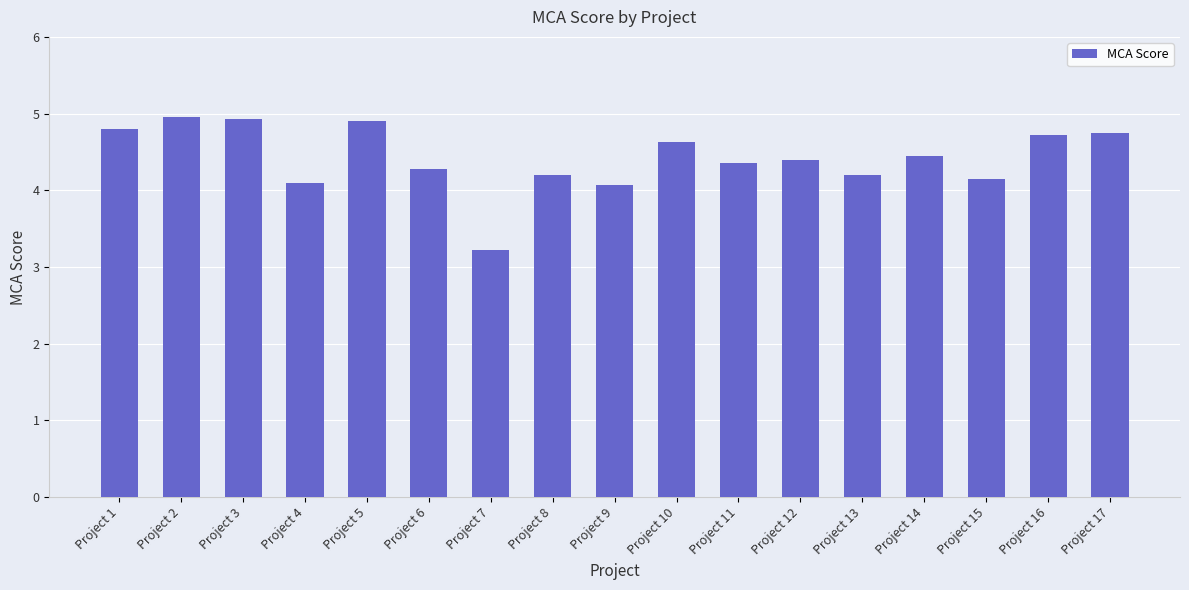

What is the change in value from Project 11 to Project 17?

+0.4